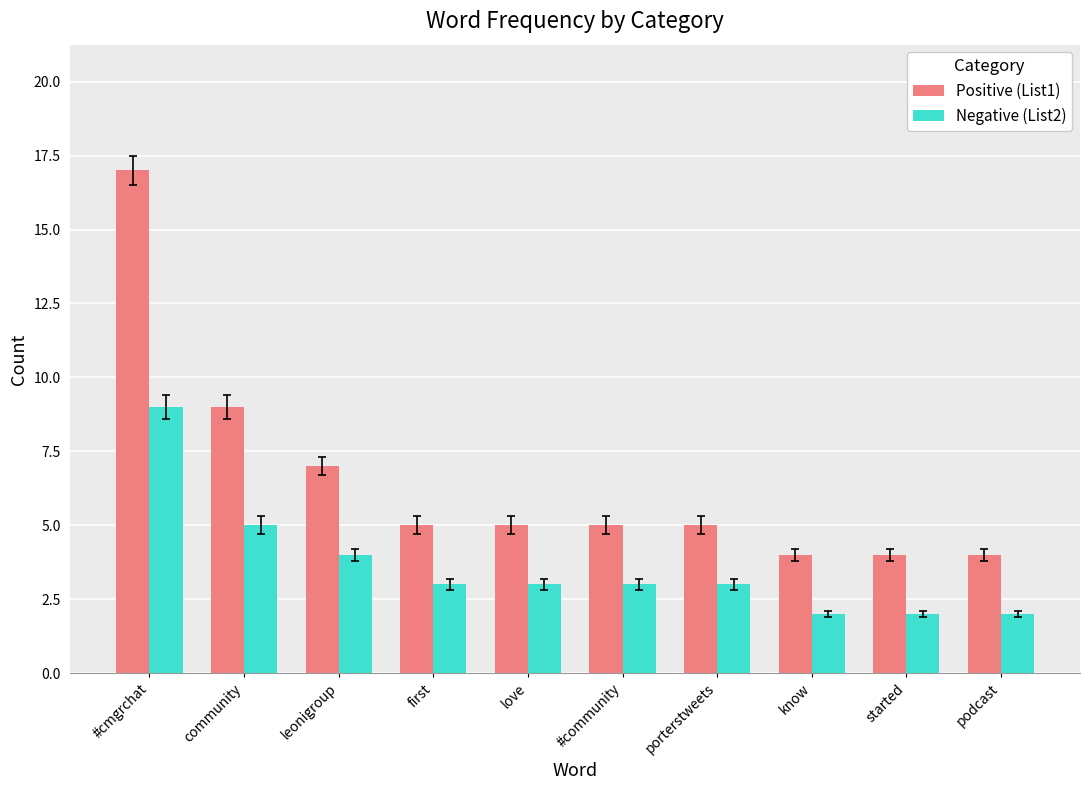

Which series has the widest spread of values?

Positive (List1)